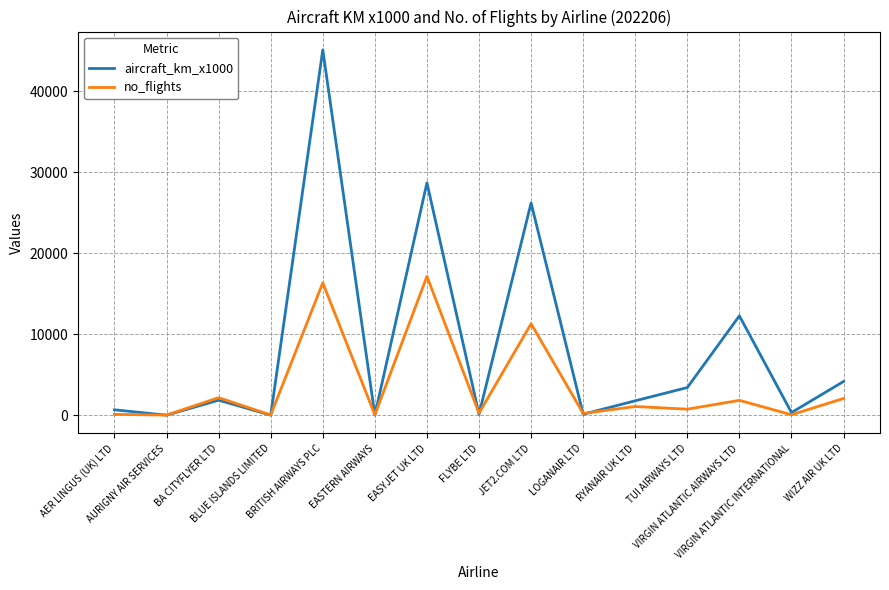

Rank the series by their maximum value, from highest to lowest.

aircraft_km_x1000, no_flights